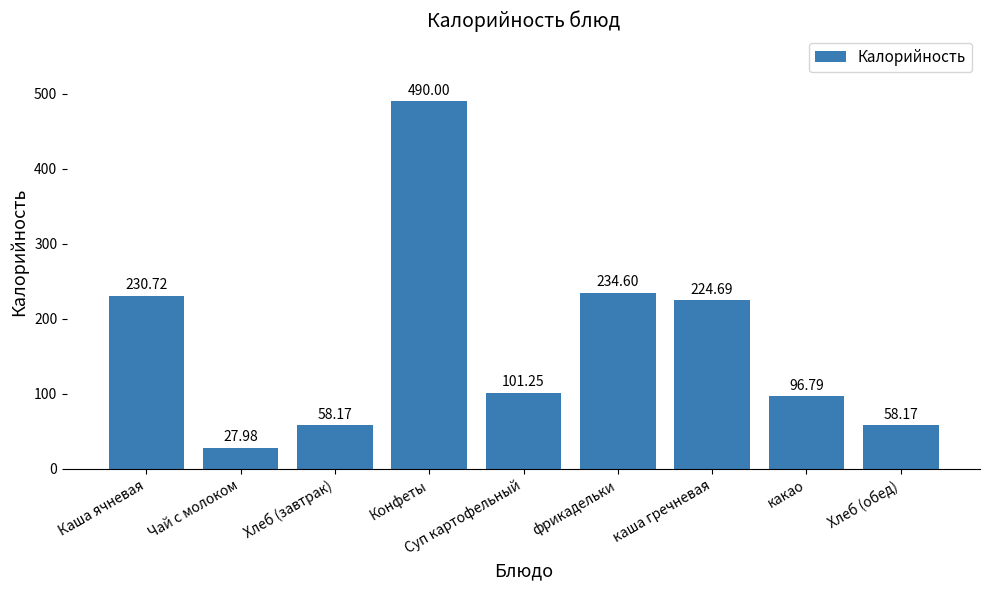

What is the label of the 2nd bar from the left?

Чай с молоком